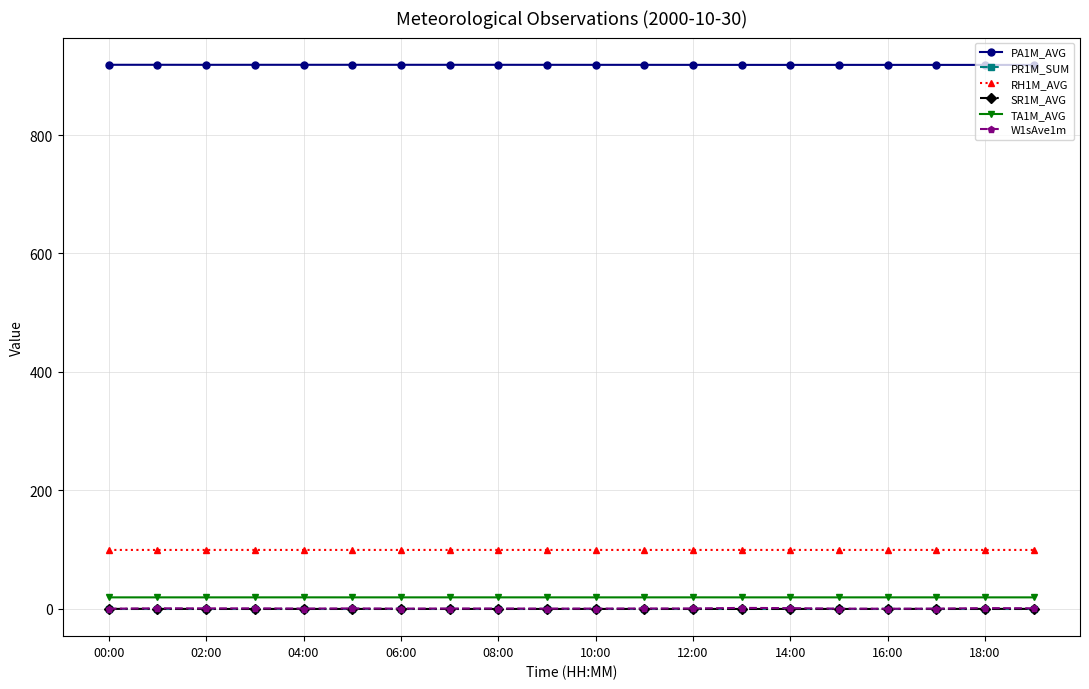

True or false: RH1M_AVG and PR1M_SUM intersect in this chart.

False